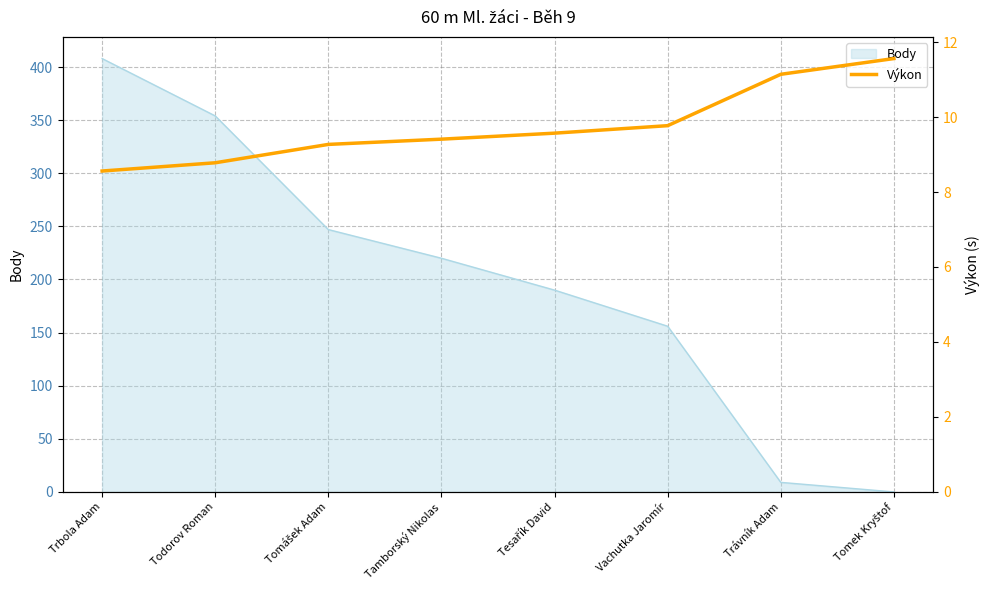

The chart shows a value of 15.8 at Vachutka Jaromír. True or false?

False